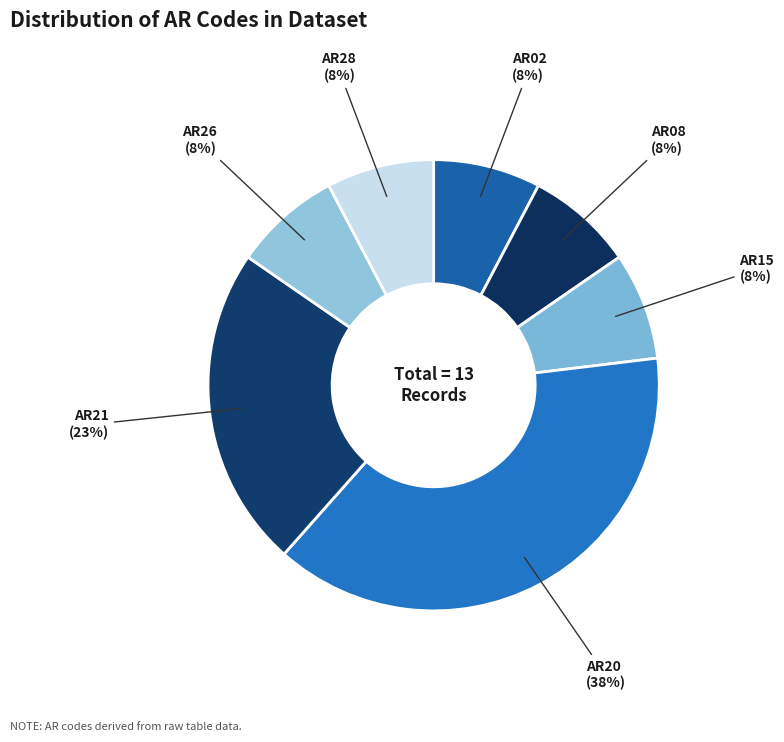

Count the number of slices in the pie.

7